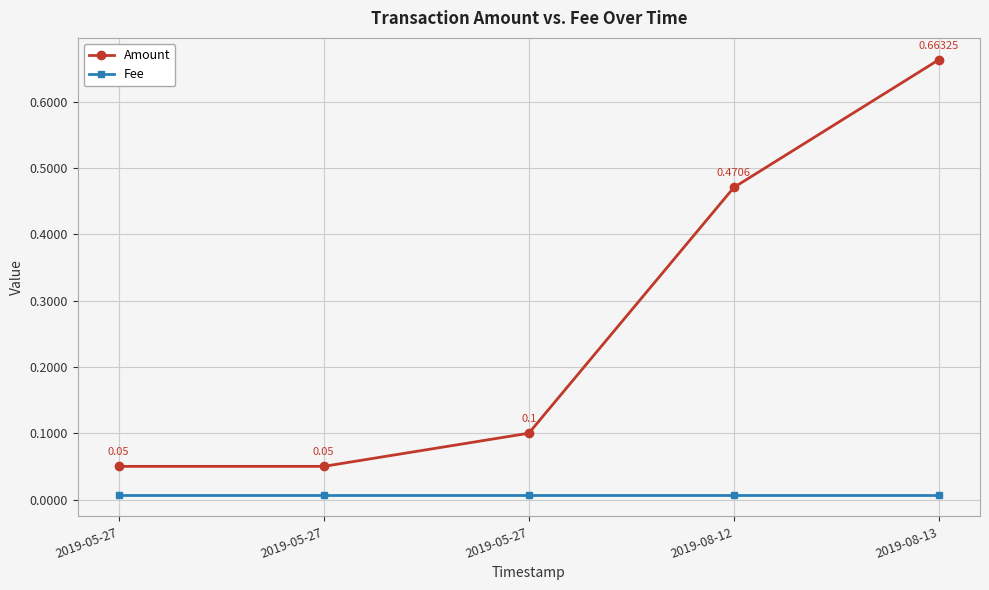

List the labels in order of Fee value, largest first.

2019-05-27, 2019-05-27, 2019-05-27, 2019-08-12, 2019-08-13